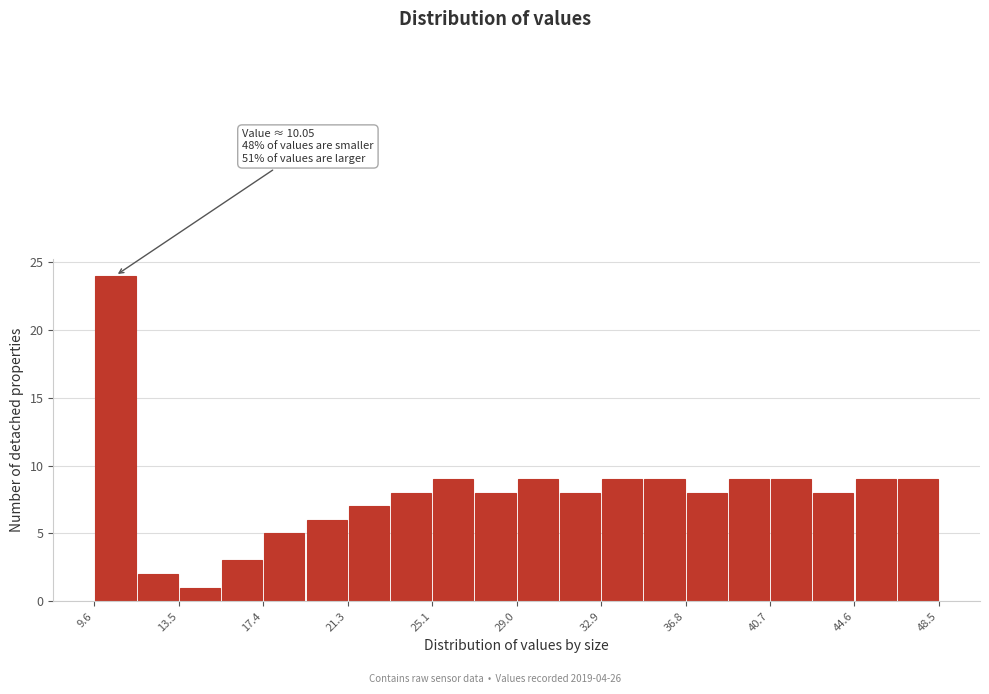

Around what value on the x-axis is the tallest bar? Give the approximate position of its centre, as read against the axis.

10.5